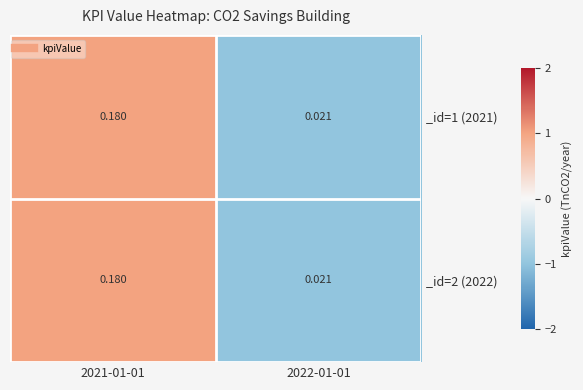

Is the value of _id=1 (2021) at 2022-01-01 greater than the value of _id=2 (2022) at 2021-01-01?

No